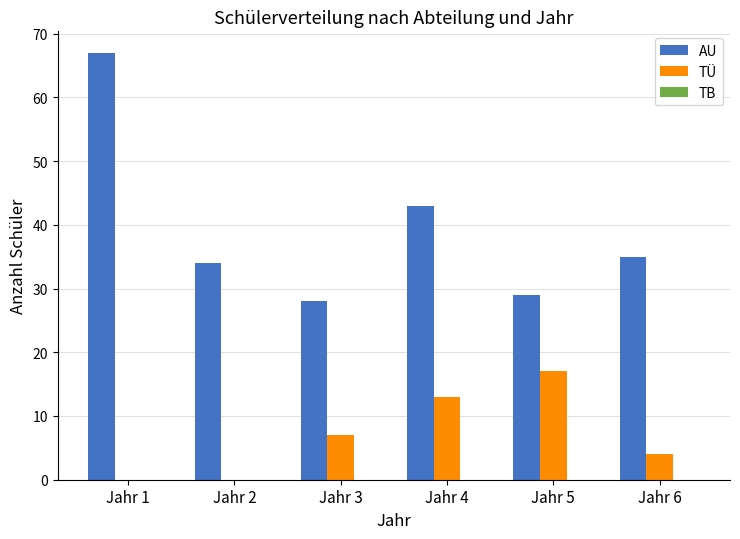

At which label is AU closest to 47?

Jahr 4